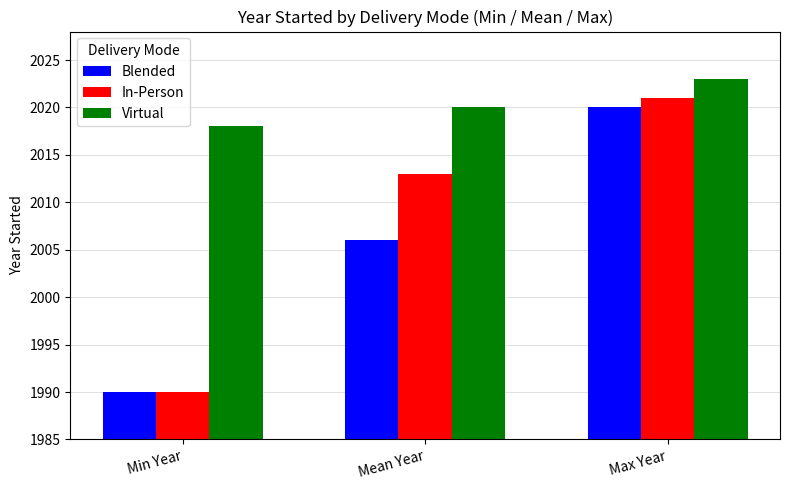

At which category does the chart reach its peak across all series?

Max Year